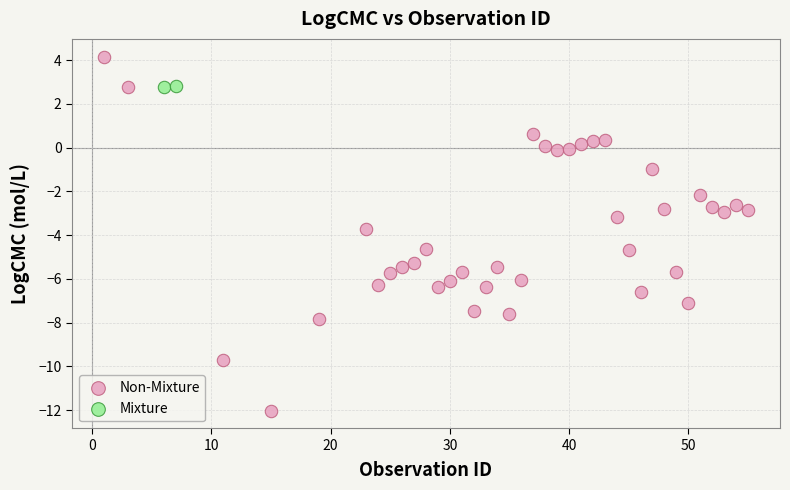

What are all the series names shown in the legend?

Non-Mixture, Mixture